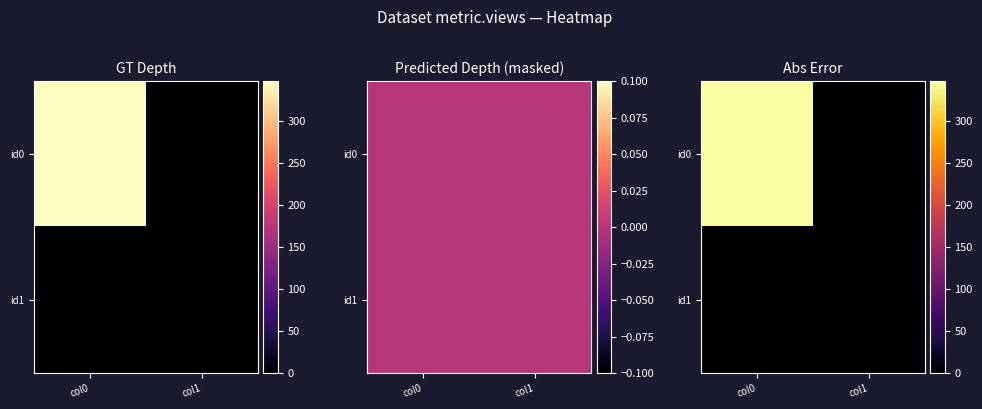

At which label does id1 reach its peak?

col0